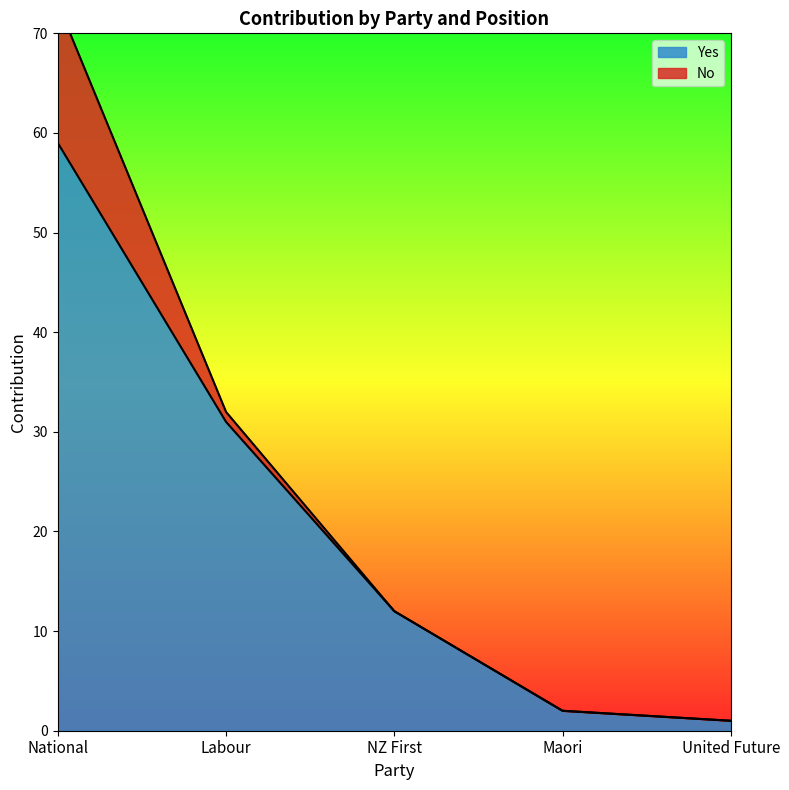

Count the number of values greater than 12.

2